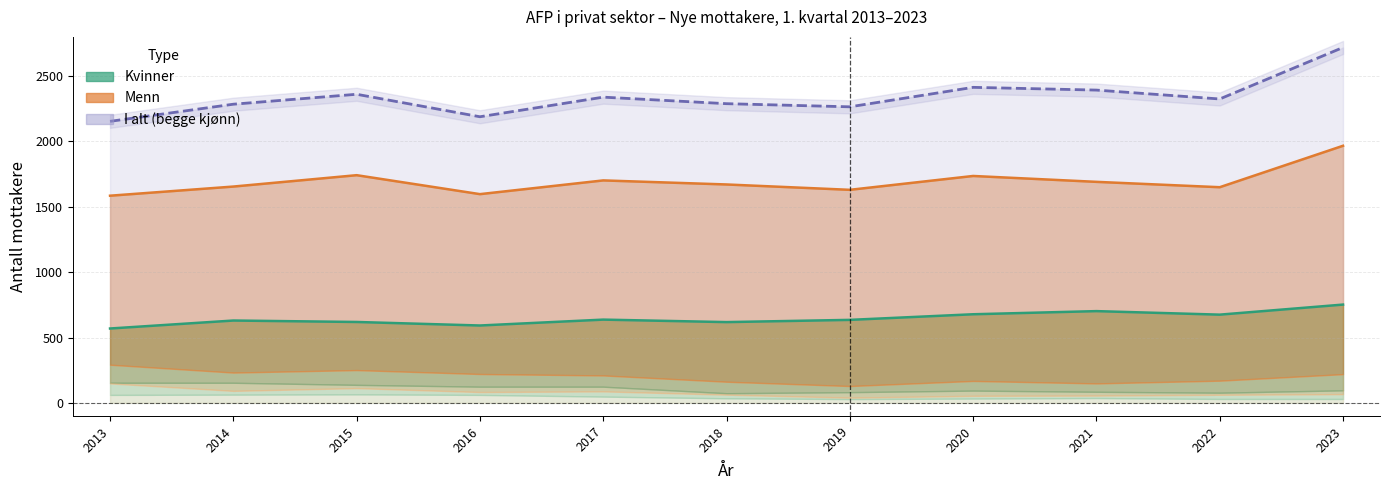

True or false: Menn 62 år and Kvinner 64 år cross at least once.

False